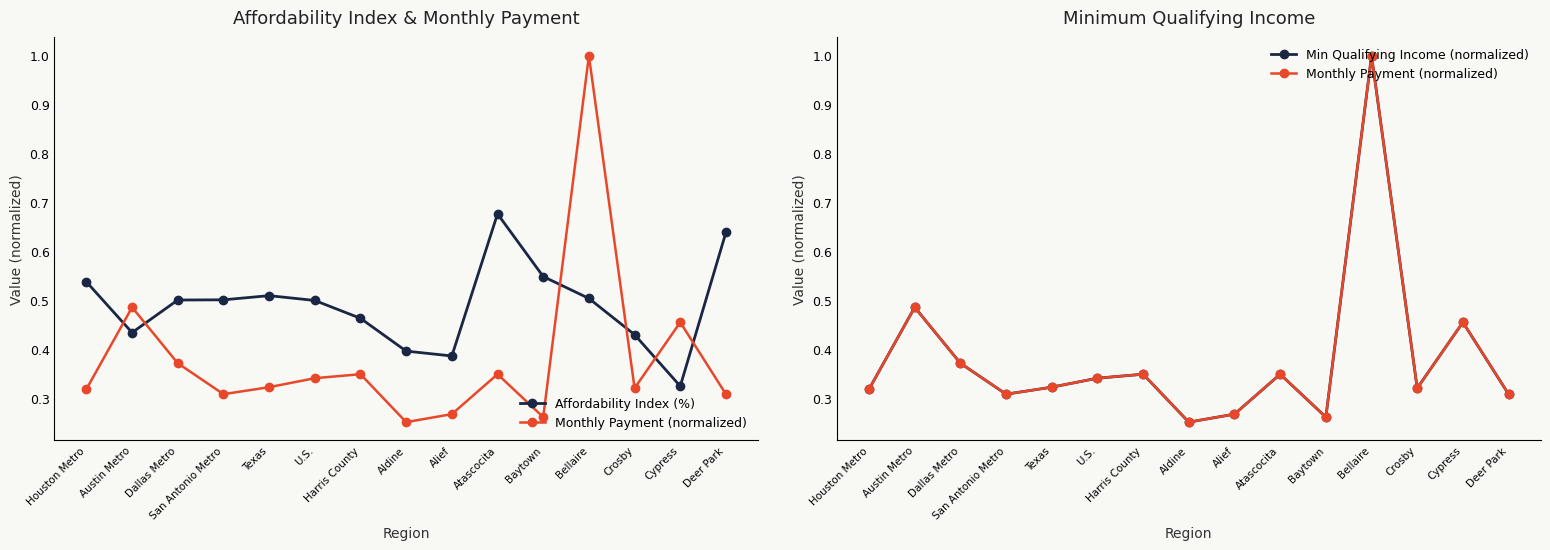

At how many categories does at least one series exceed 0?

15